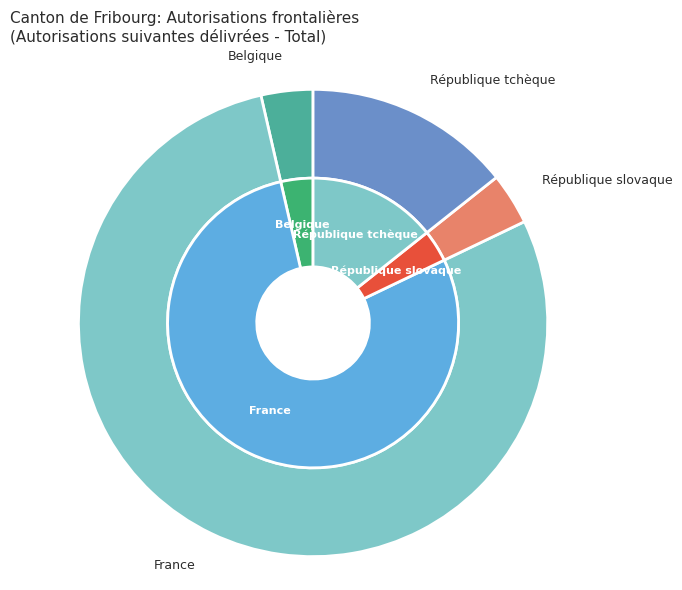

How many segments does this pie chart have?

4